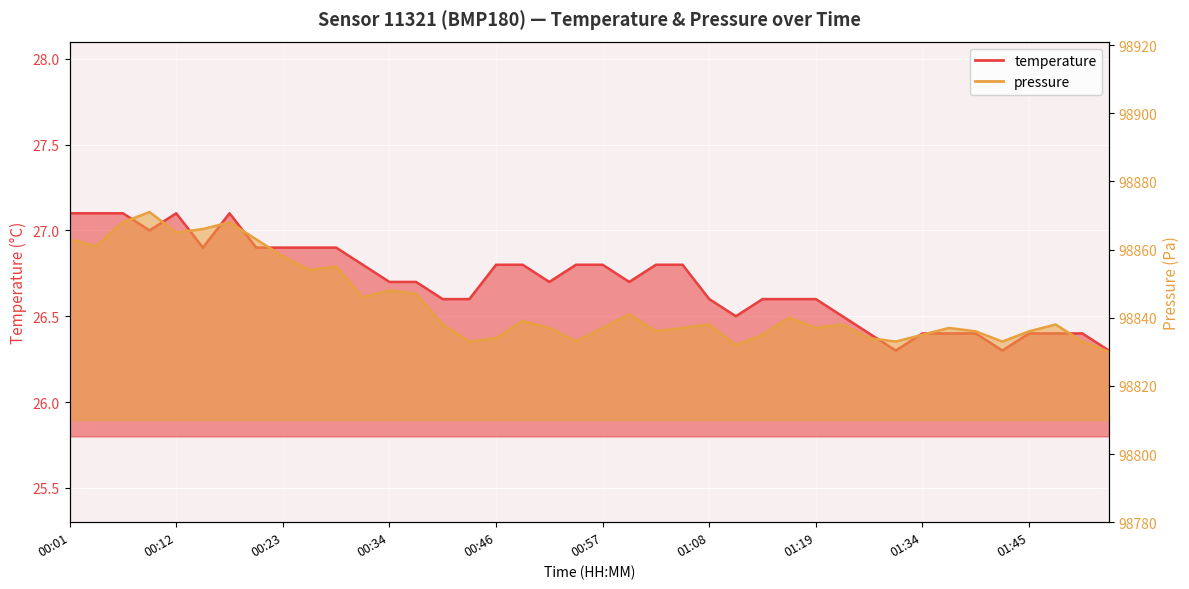

At which label does pressure first exceed 98838?

00:01